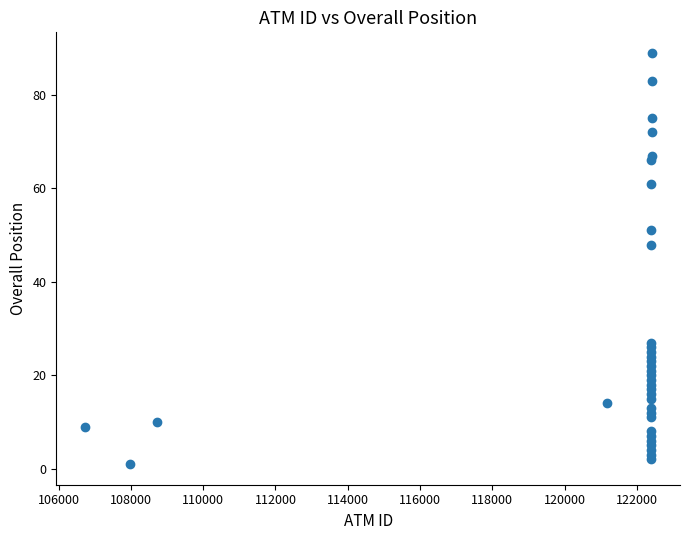

What is the range of X values (max minus min)?

15684